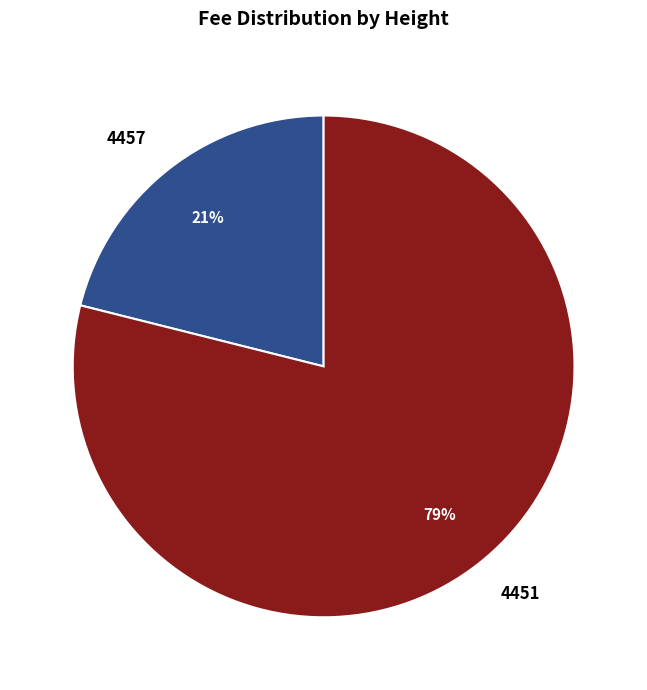

True or false: 4451 accounts for 87% of the total.

False